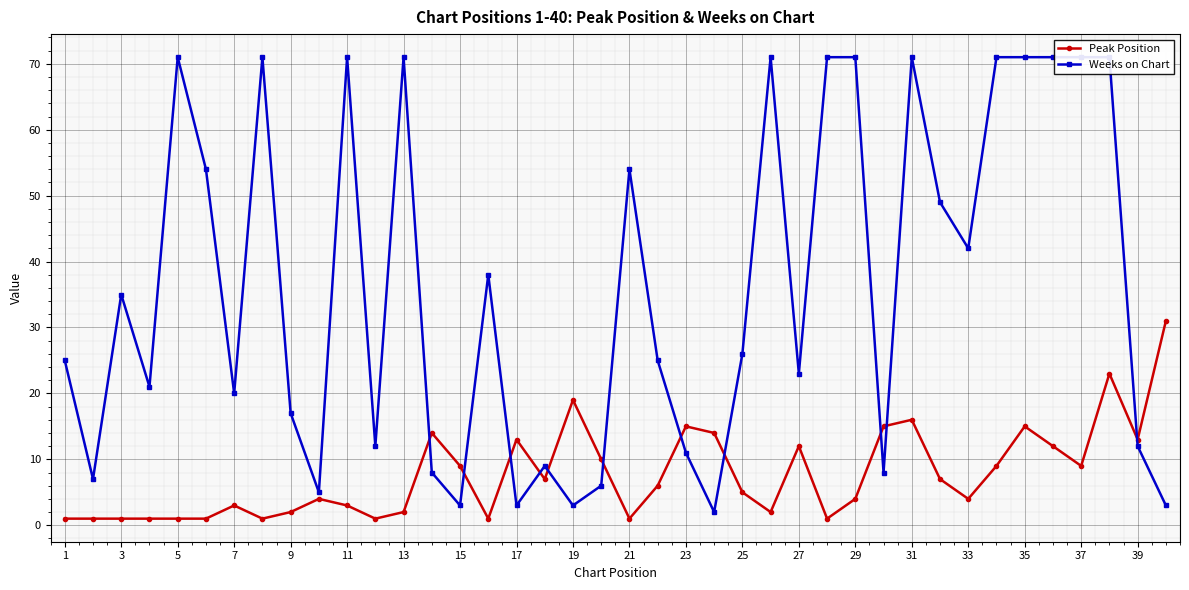

The value of Peak Position at 25 is 8. True or false?

False